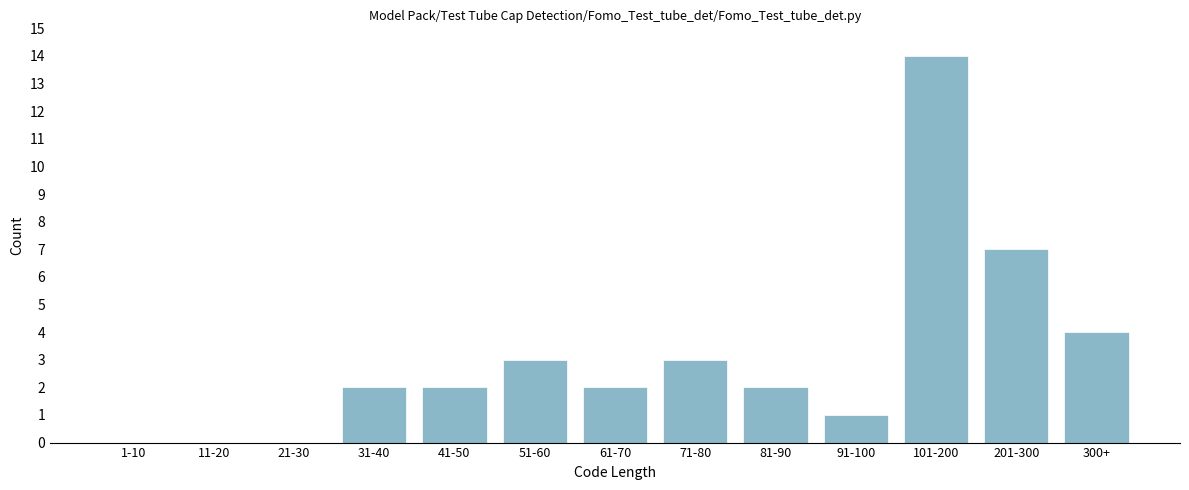

Reading right to left, list all the values displayed in this chart.

300+=4	201-300=7	101-200=14	91-100=1	81-90=2	71-80=3	61-70=2	51-60=3	41-50=2	31-40=2	21-30=0	11-20=0	1-10=0